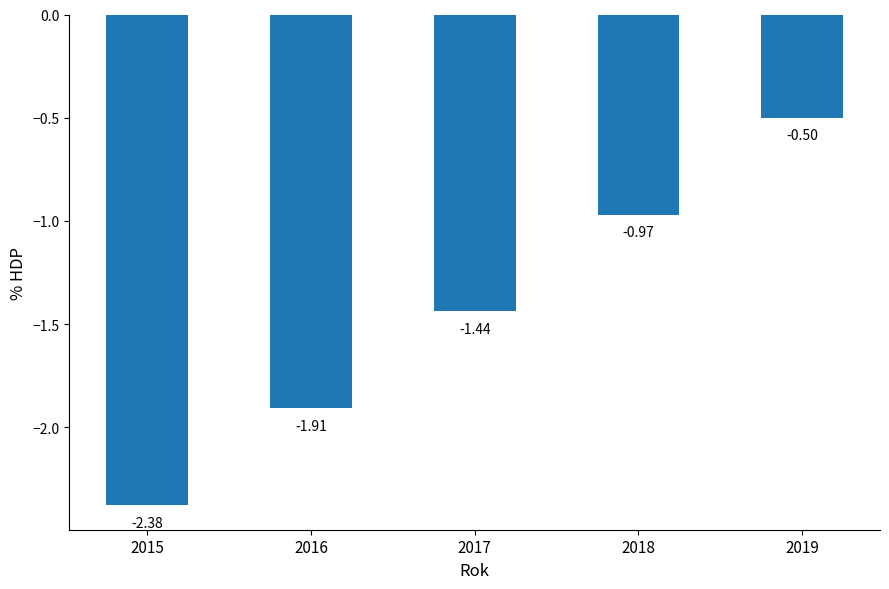

Which has a higher value, 2018 or 2017?

2018